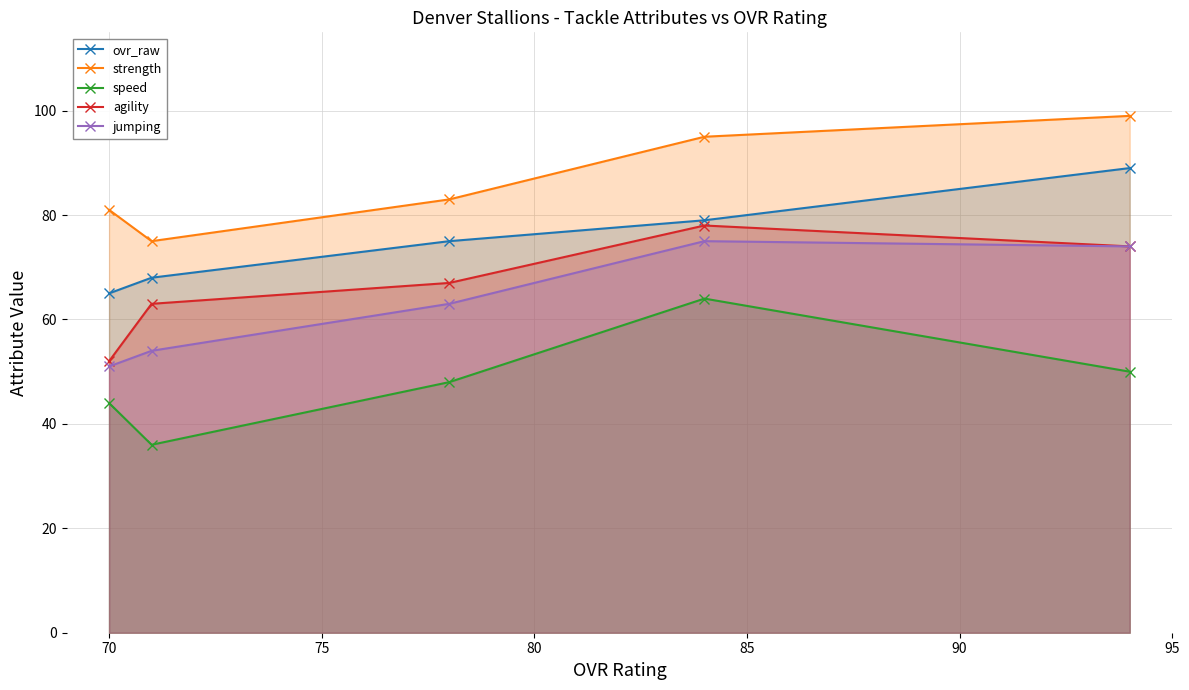

Which series has the largest total across all categories?

strength